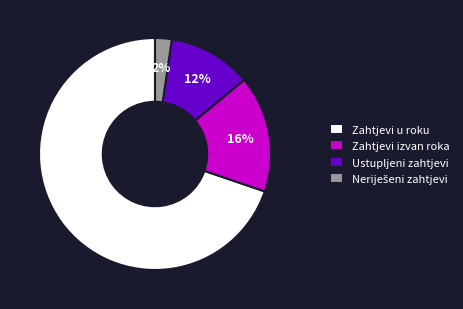

To the nearest percent, what is the difference between the Ustupljeni zahtjevi and Zahtjevi u roku slice percentages?

58%